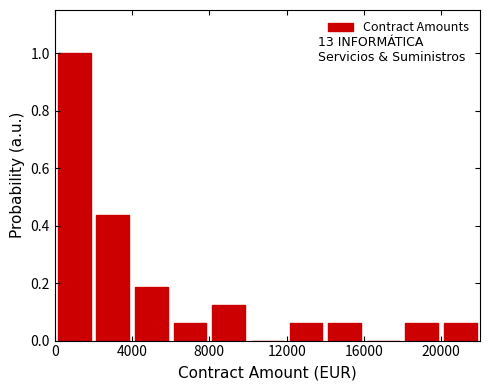

Which range on the x-axis has the tallest bar?

0 to 2000